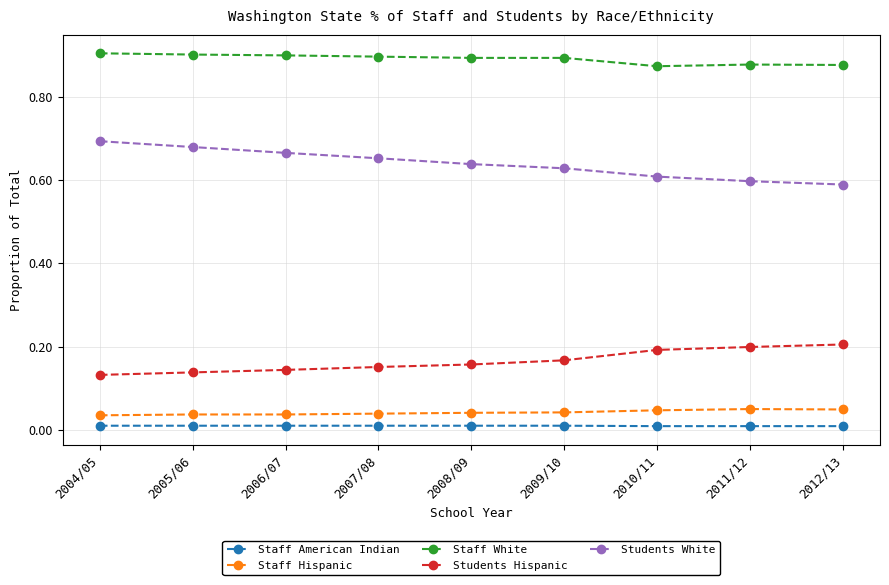

True or false: Staff White and Staff Hispanic intersect in this chart.

False